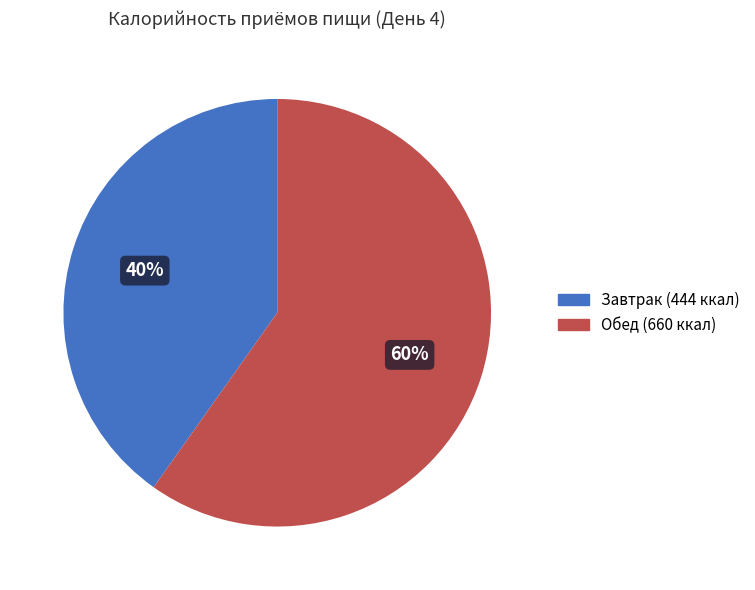

Is there any slice that represents more than half of the pie?

Yes